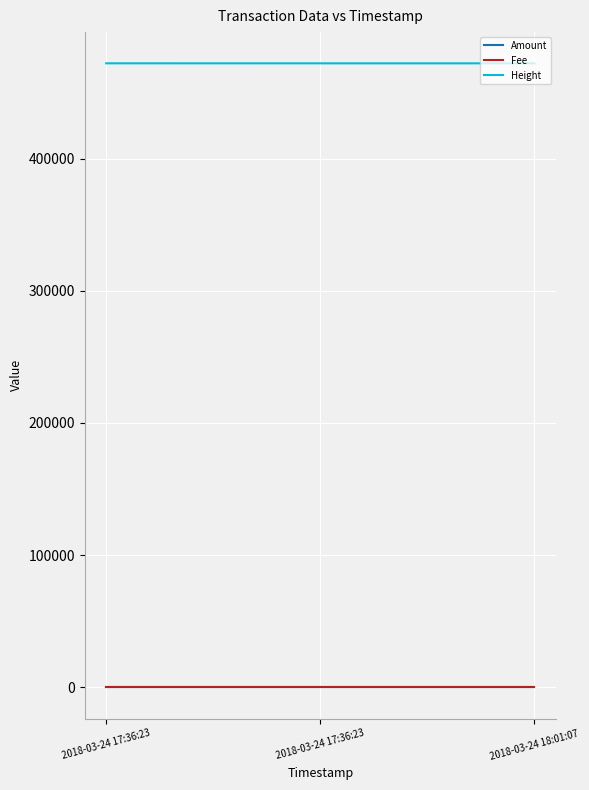

Does the chart have visible grid lines?

Yes